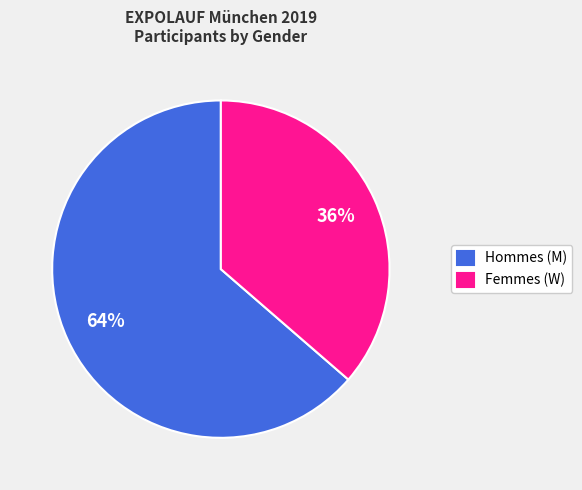

What is the largest slice in the pie chart?

Hommes (M)